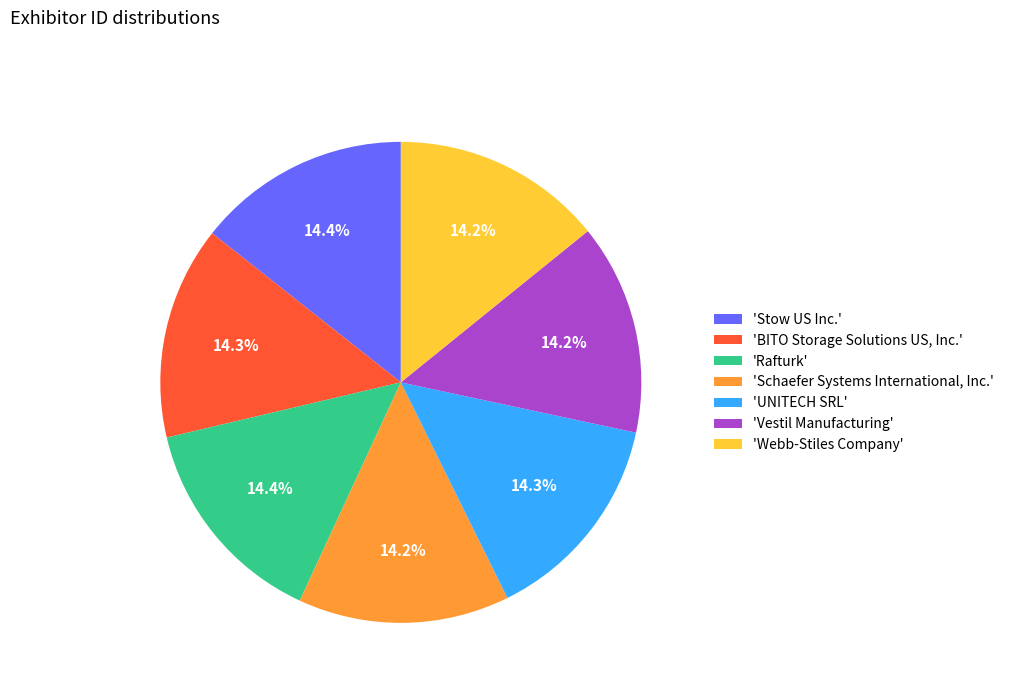

What is the total percentage of 'Rafturk' and 'Schaefer Systems International, Inc.'?

28.6%